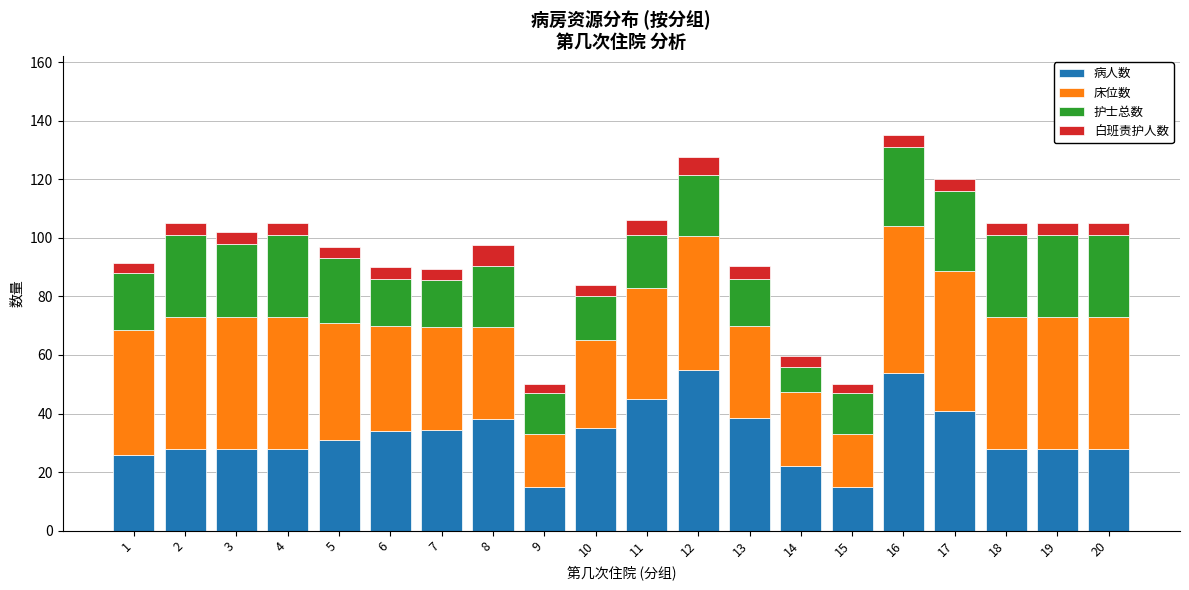

What is the total value across all series at 18?

105.0